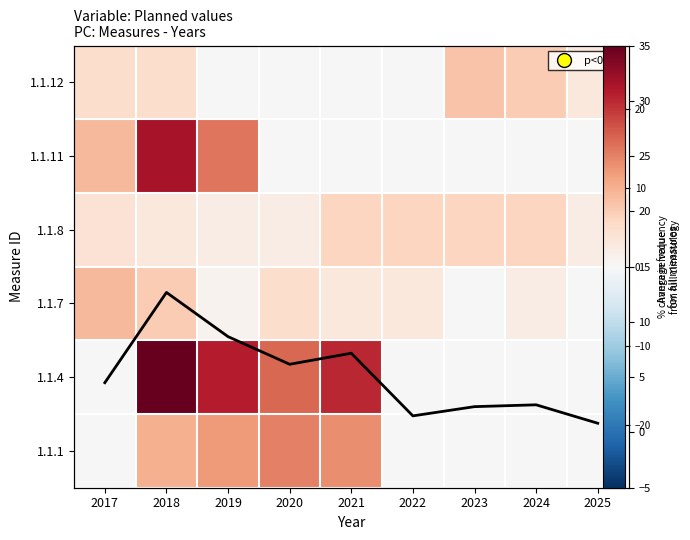

The 1.1.11 series shows 33 at 2018. True or false?

False